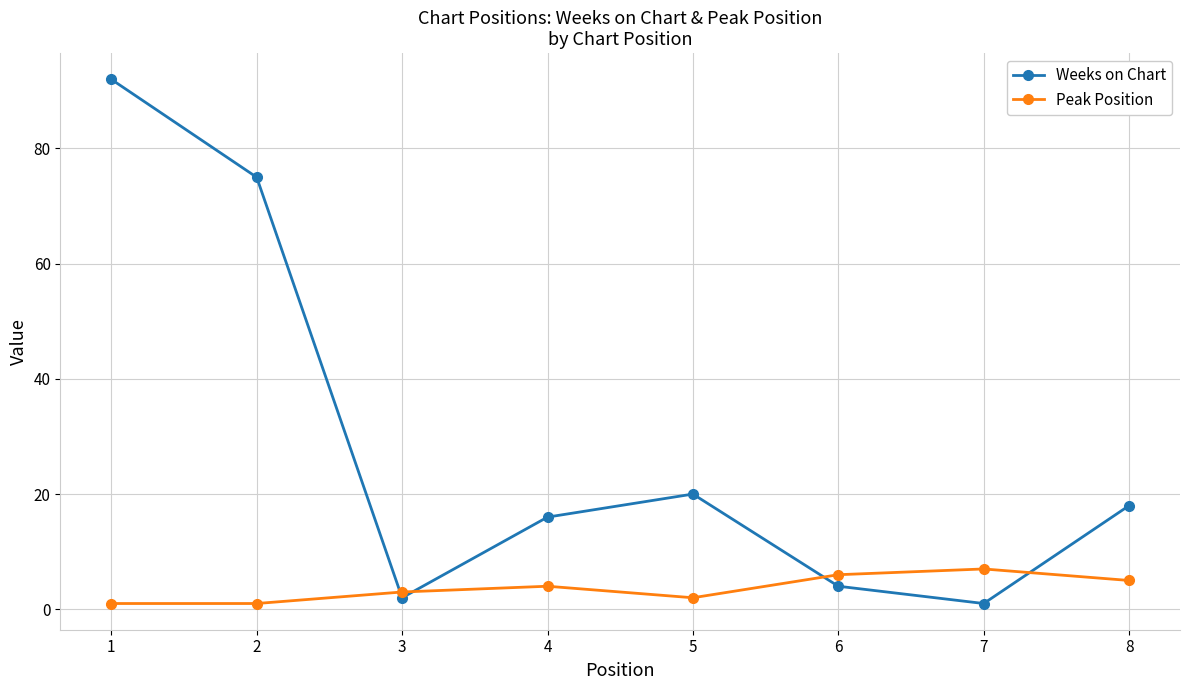

How many values in the Peak Position series are below 4?

4